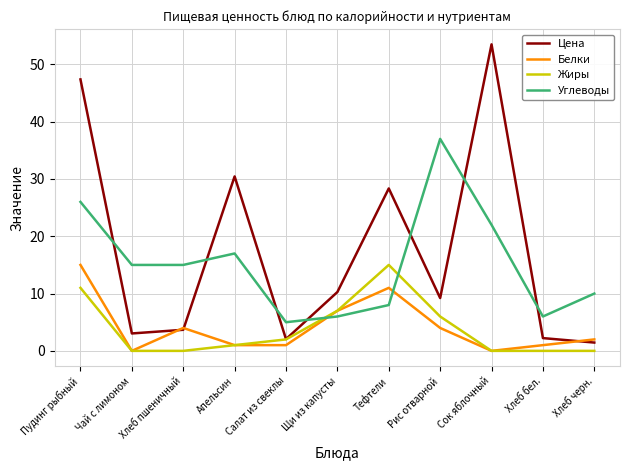

At Хлеб бел., list the series in order from largest to smallest.

Углеводы, Цена, Белки, Жиры